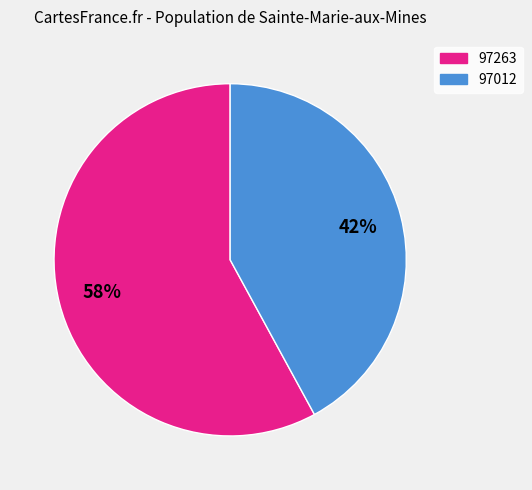

Is the sum of 97012 and 97263 greater than half?

Yes